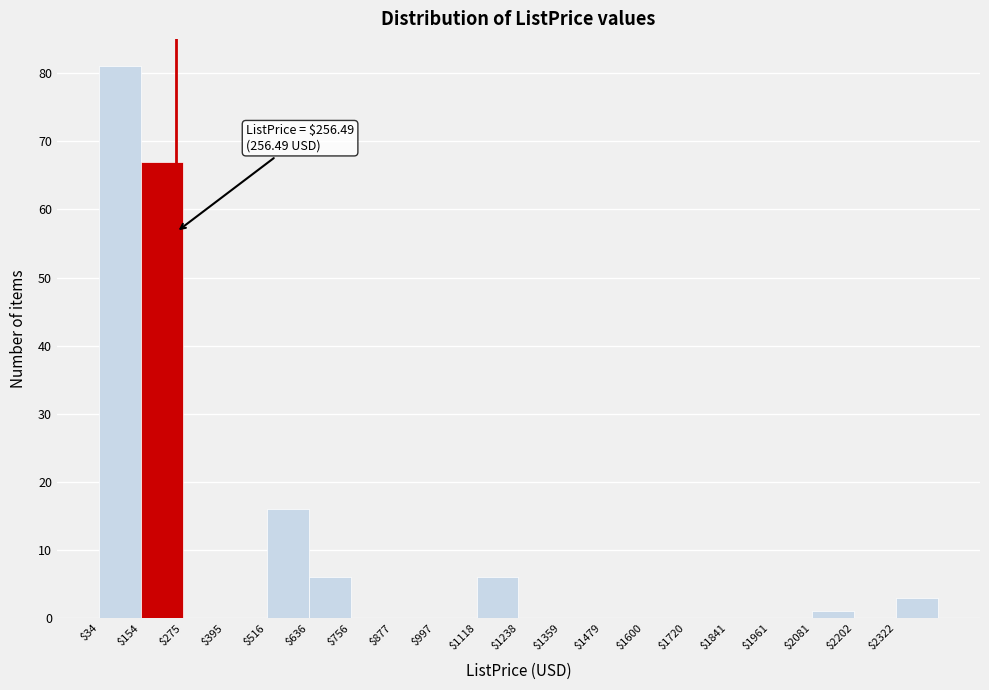

Over which range of the x-axis is the bar tallest?

40 to 160